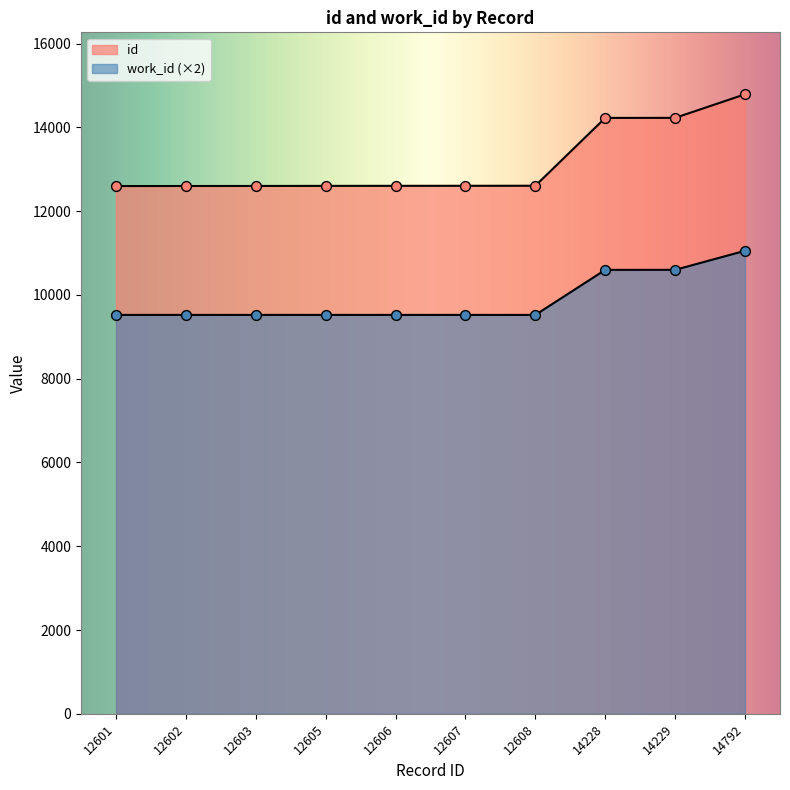

What are all the series names shown in the legend?

id, work_id